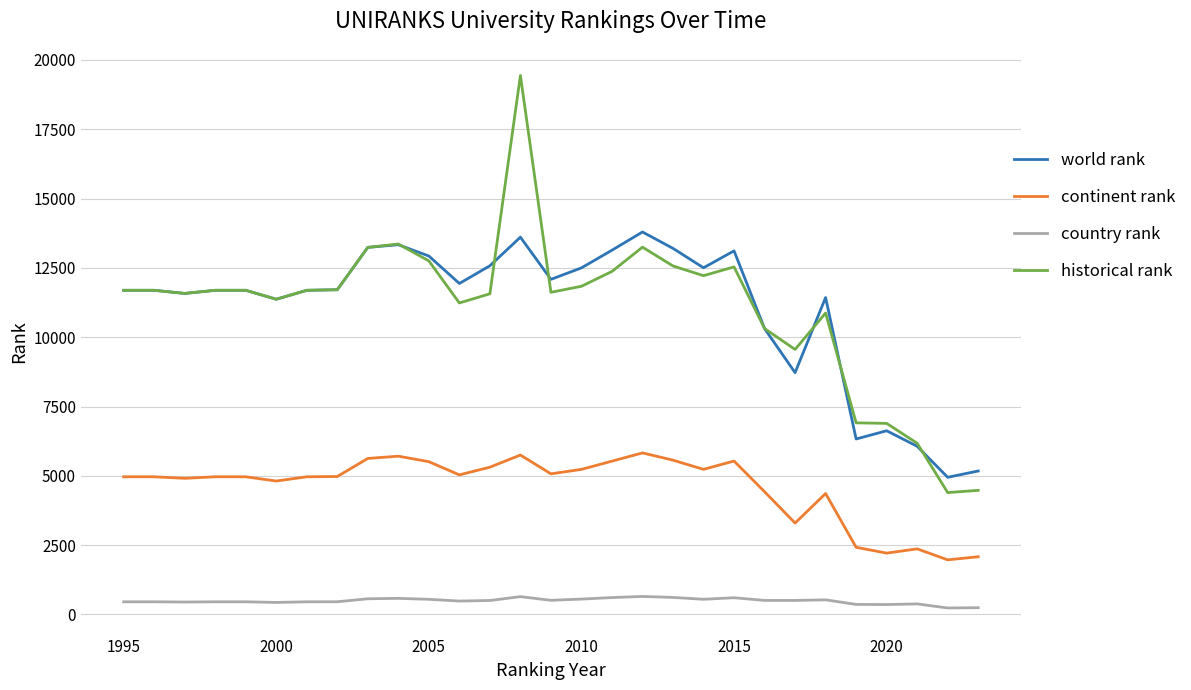

Is this an area chart (filled region under the line)?

No